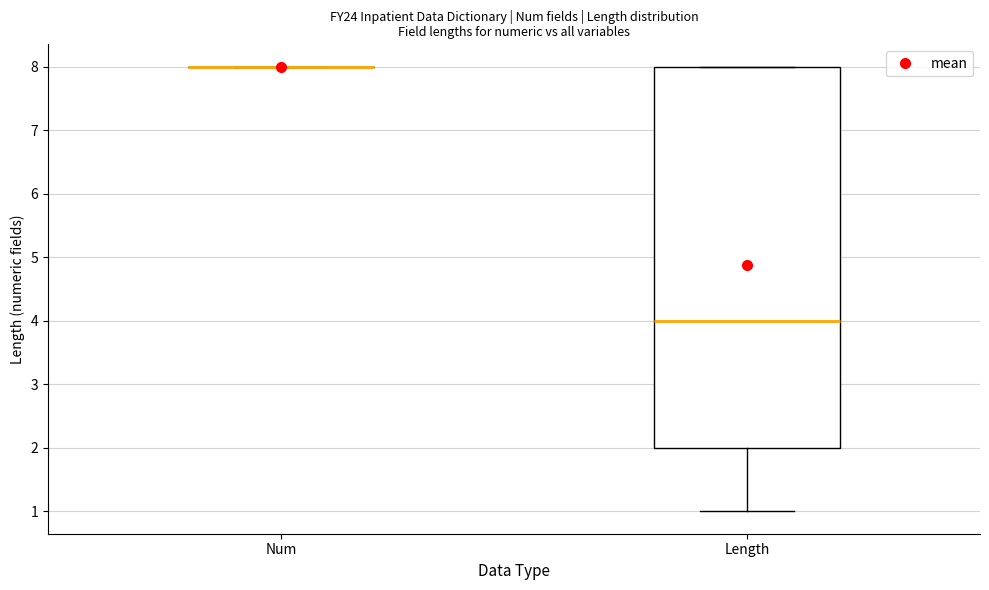

Comparing the boxes themselves (not the whiskers), which one is the tallest?

Length